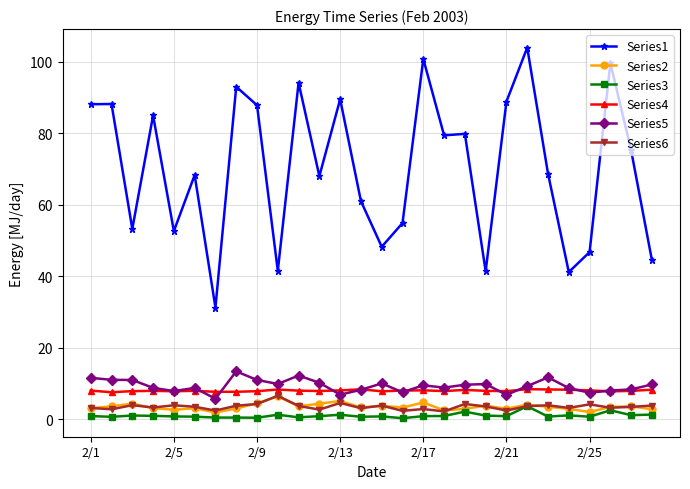

Which series has the largest range (max minus min)?

Series1